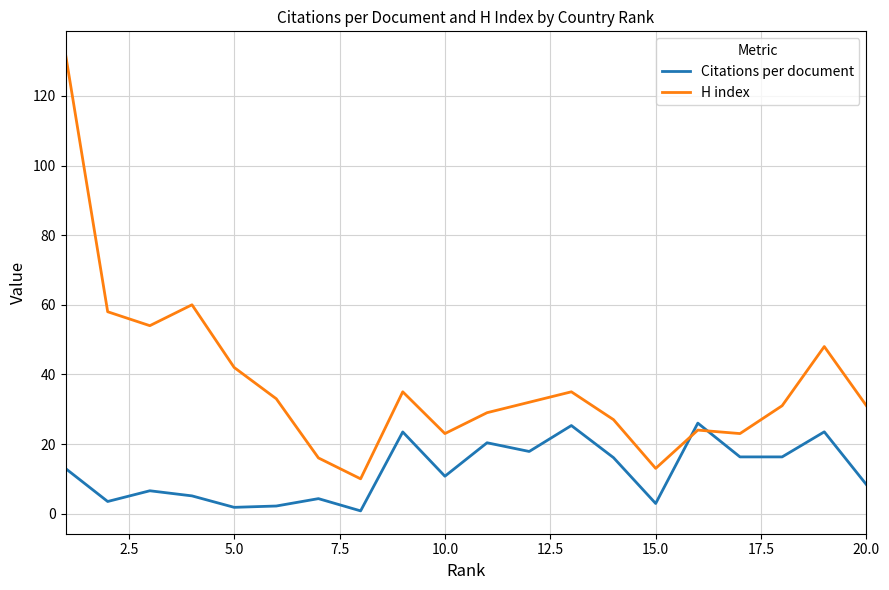

What is the difference between the second highest and minimum values in the H index series?

50.0